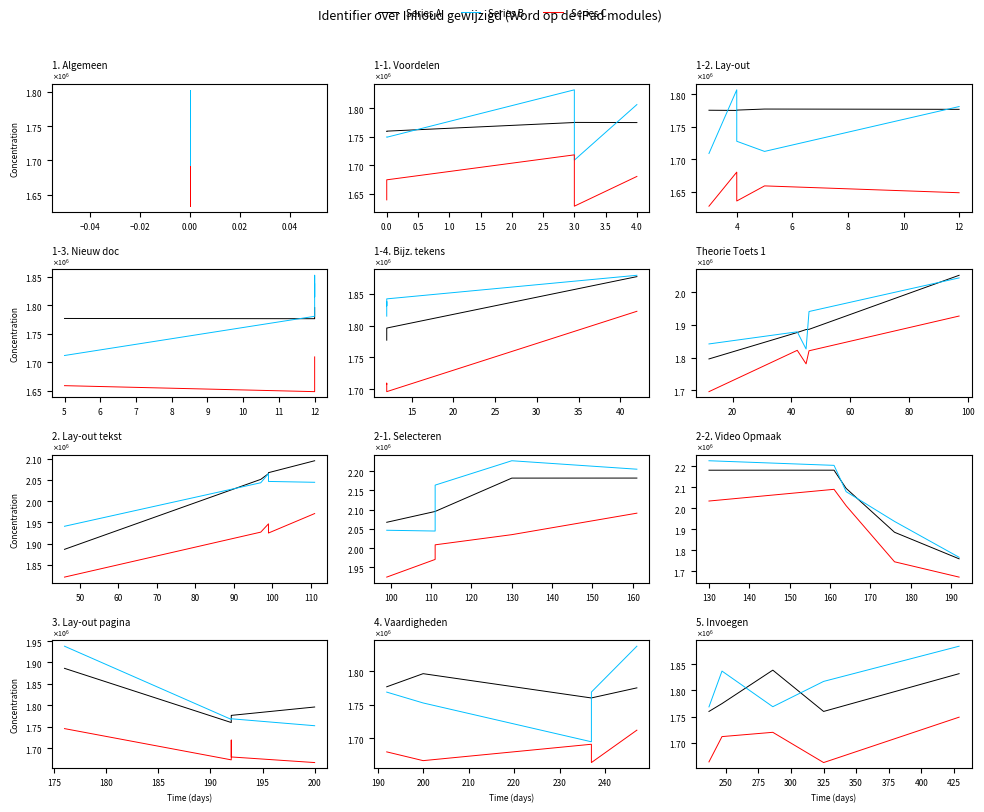

Where is Series A nearest to the value 1799402?

−0.04